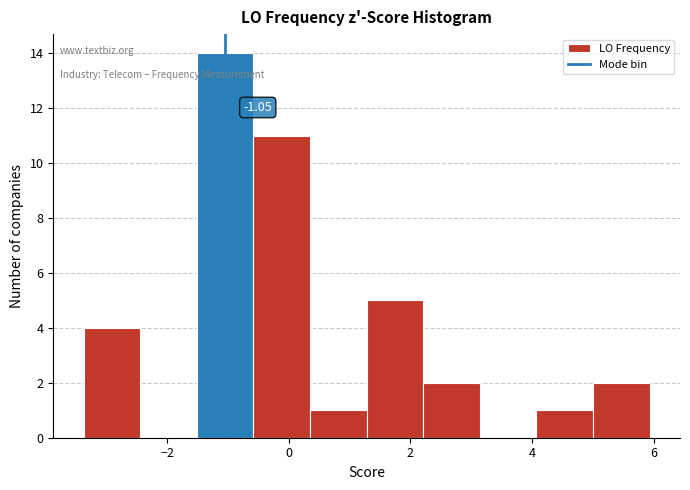

Which range on the x-axis has the tallest bar?

-1.6 to -0.6